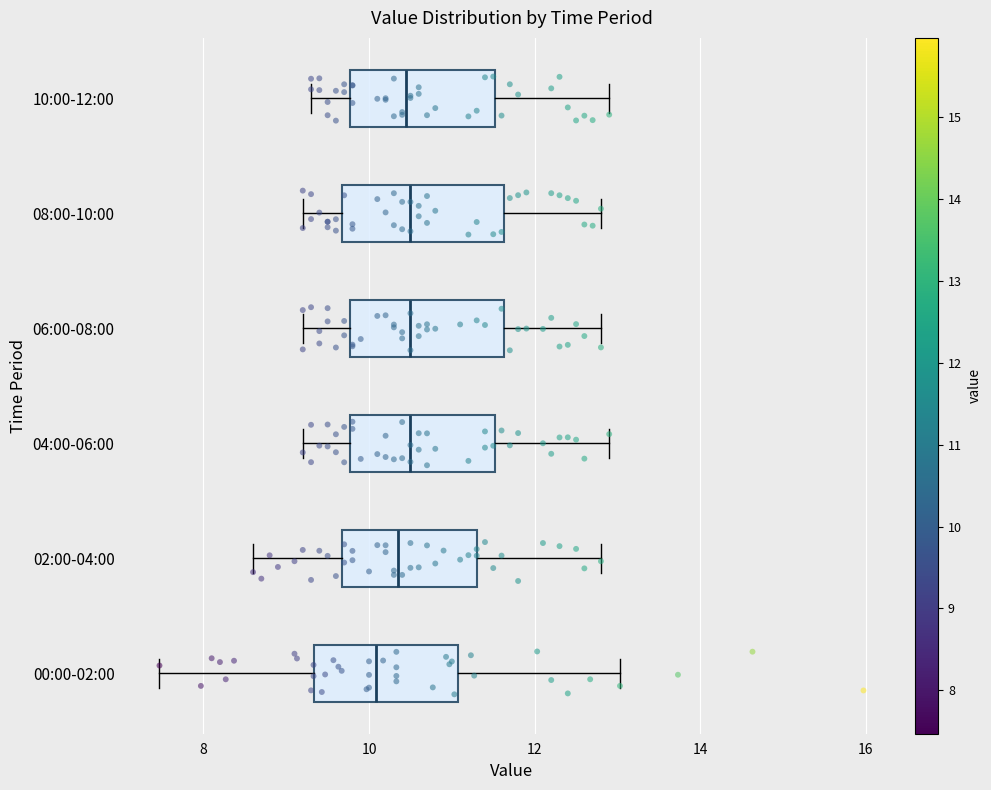

Reading bottom to top, read every box against the x-axis: the position of its median line, the range the box covers, and the ends of its whiskers. The values are not printed on the chart, so give them approximately, as read against the axis.

00:00-02:00: median 10.0, box 9.4 to 11.0, whiskers 7.4 to 13.0
02:00-04:00: median 10.4, box 9.6 to 11.4, whiskers 8.6 to 12.8
04:00-06:00: median 10.6, box 9.8 to 11.6, whiskers 9.2 to 13.0
06:00-08:00: median 10.6, box 9.8 to 11.6, whiskers 9.2 to 12.8
08:00-10:00: median 10.6, box 9.6 to 11.6, whiskers 9.2 to 12.8
10:00-12:00: median 10.4, box 9.8 to 11.6, whiskers 9.4 to 13.0